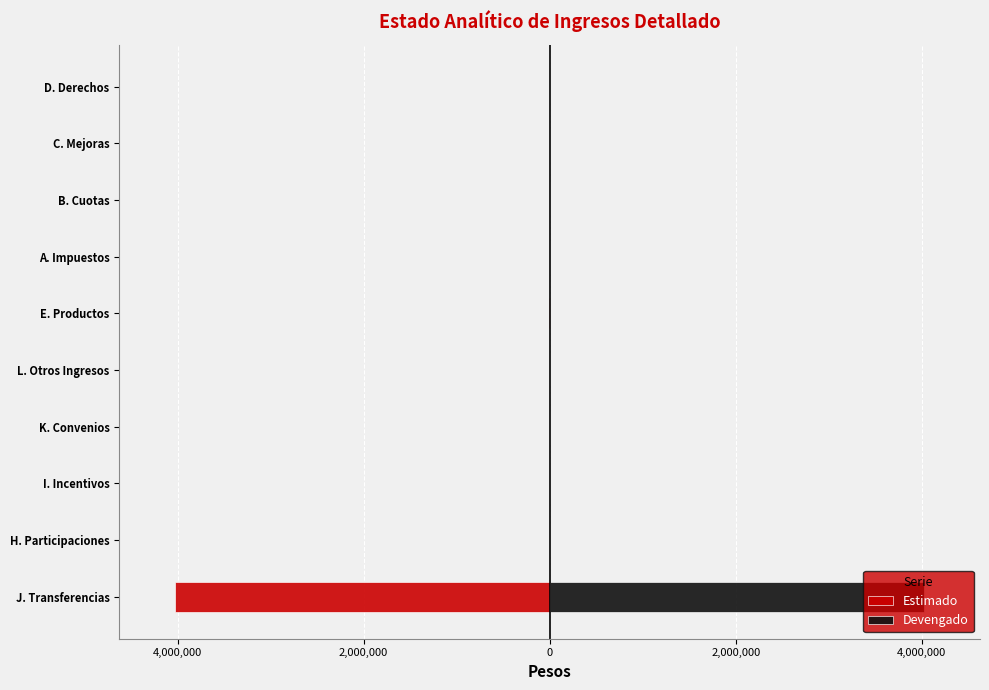

Reading left to right, extract all data points from this chart.

Estimado: -4021959	0	0	0	0	-3770	0	0	0	0
Devengado: 4021959	0	0	0	0	3770	0	0	0	0